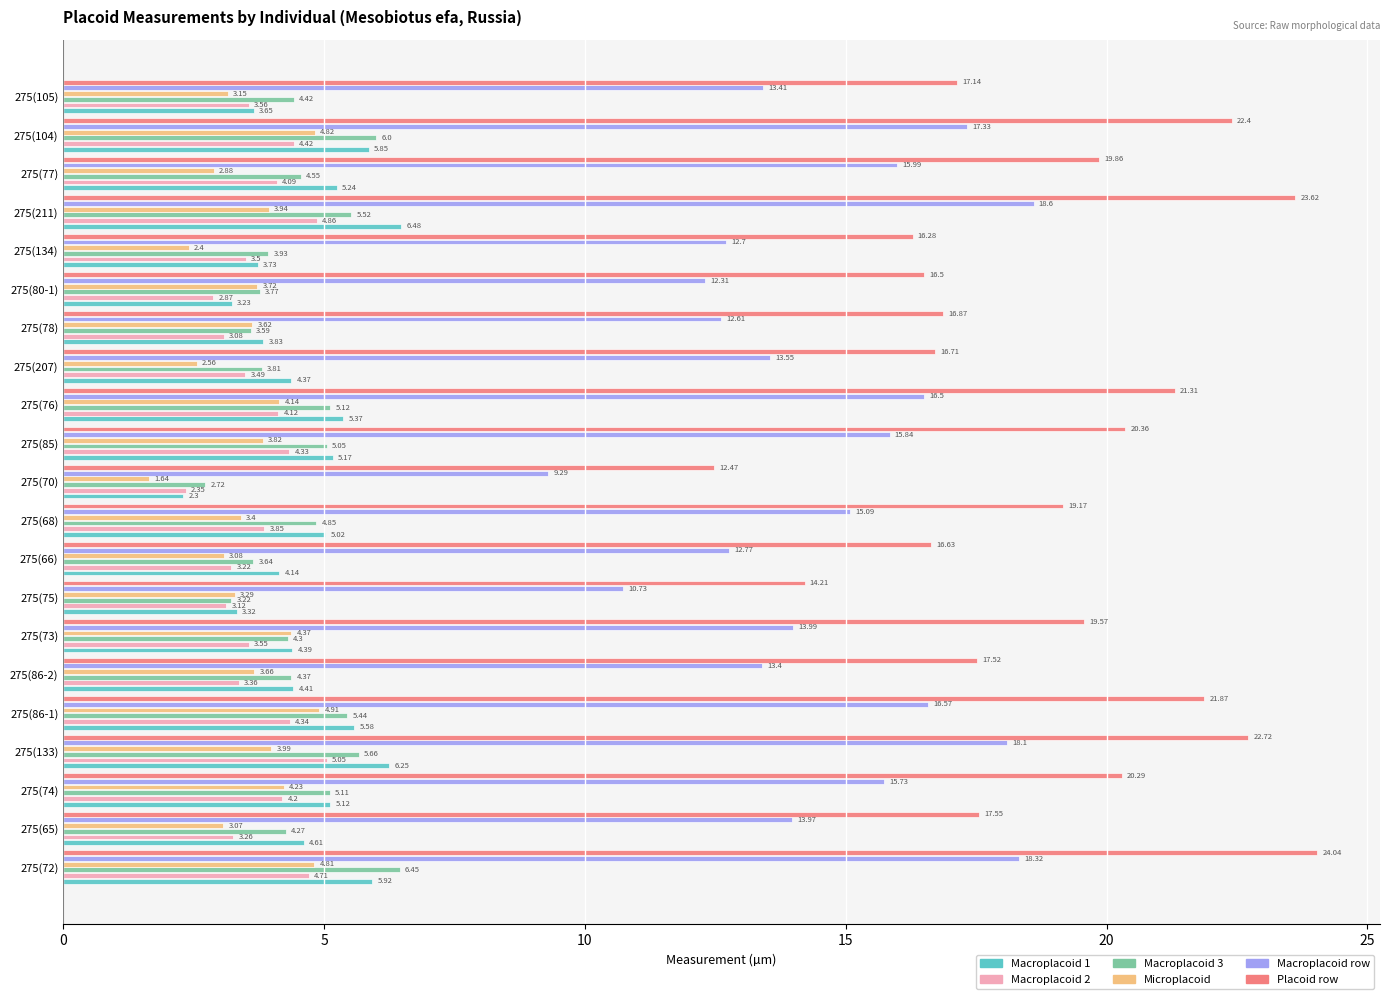

At which category is the sum across all series the highest?

275(72)